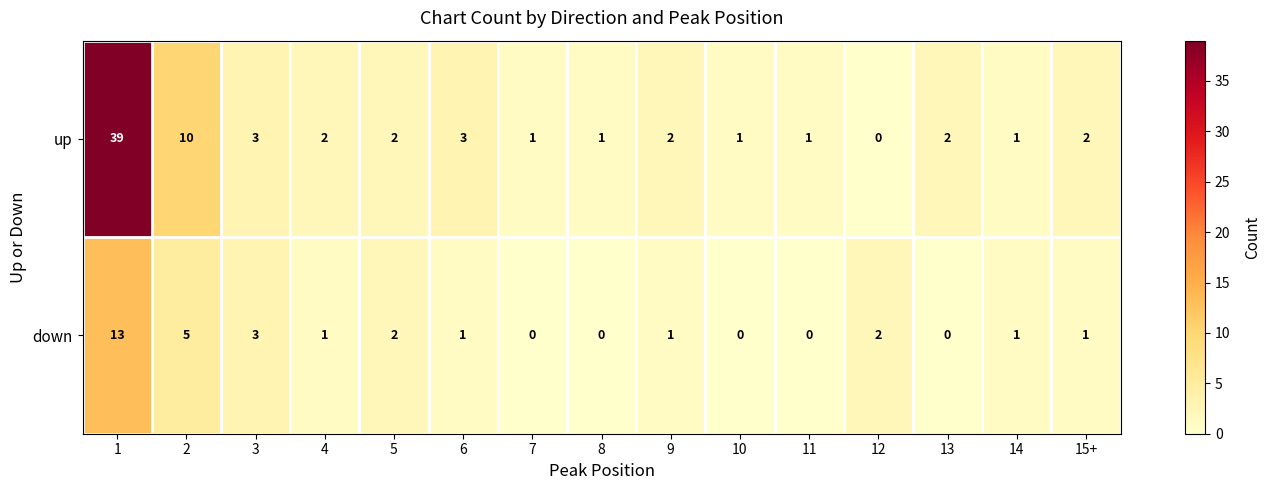

List the series in order of their peak value, highest first.

up, down